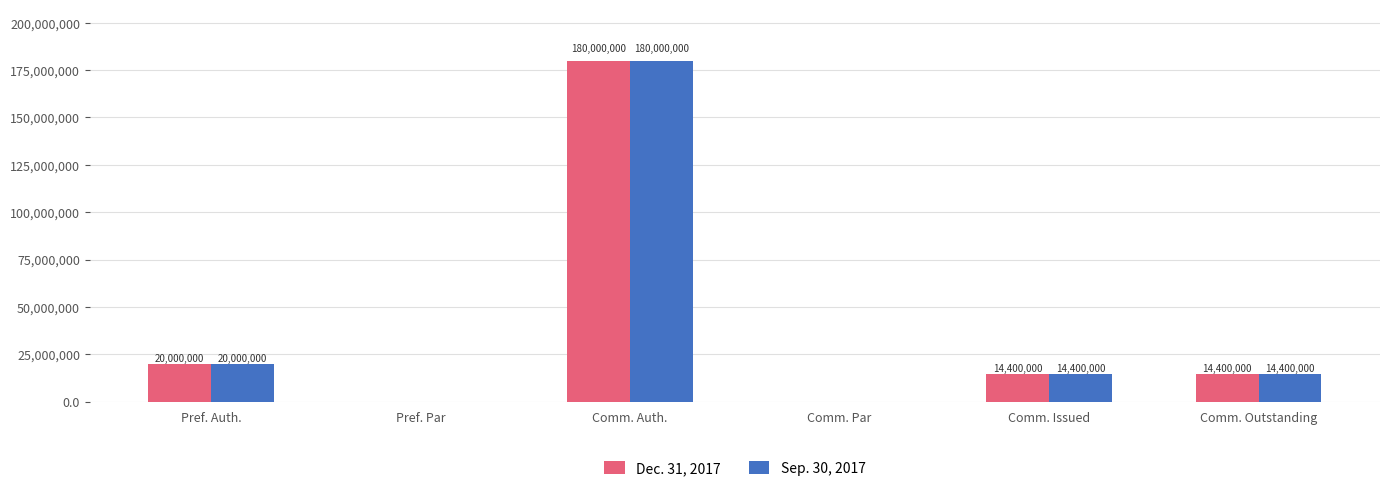

What is the sum of the Dec. 31, 2017 values at Comm. Par and Pref. Auth.?

20000000.0